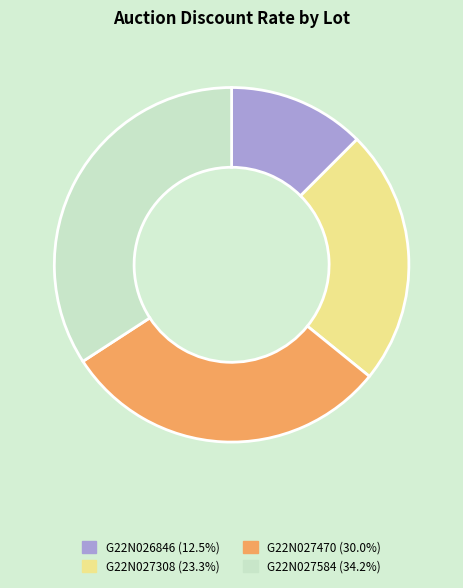

Which has a higher value, G22N026846 or G22N027584?

G22N027584